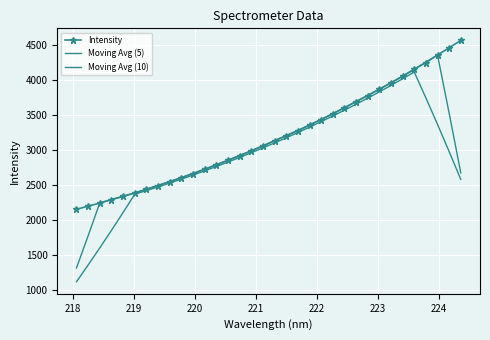

What is the value of the Moving Avg (5) point at the 10th from the left?

2606.6